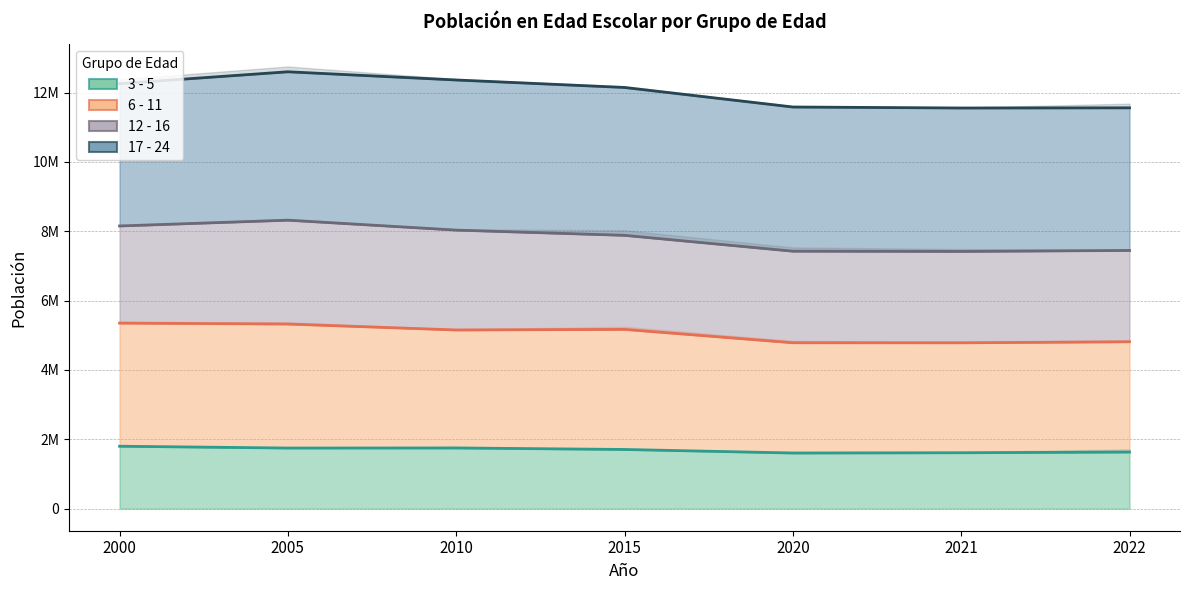

True or false: 6 - 11 (line) has a value of 2470261 at 2020.

False